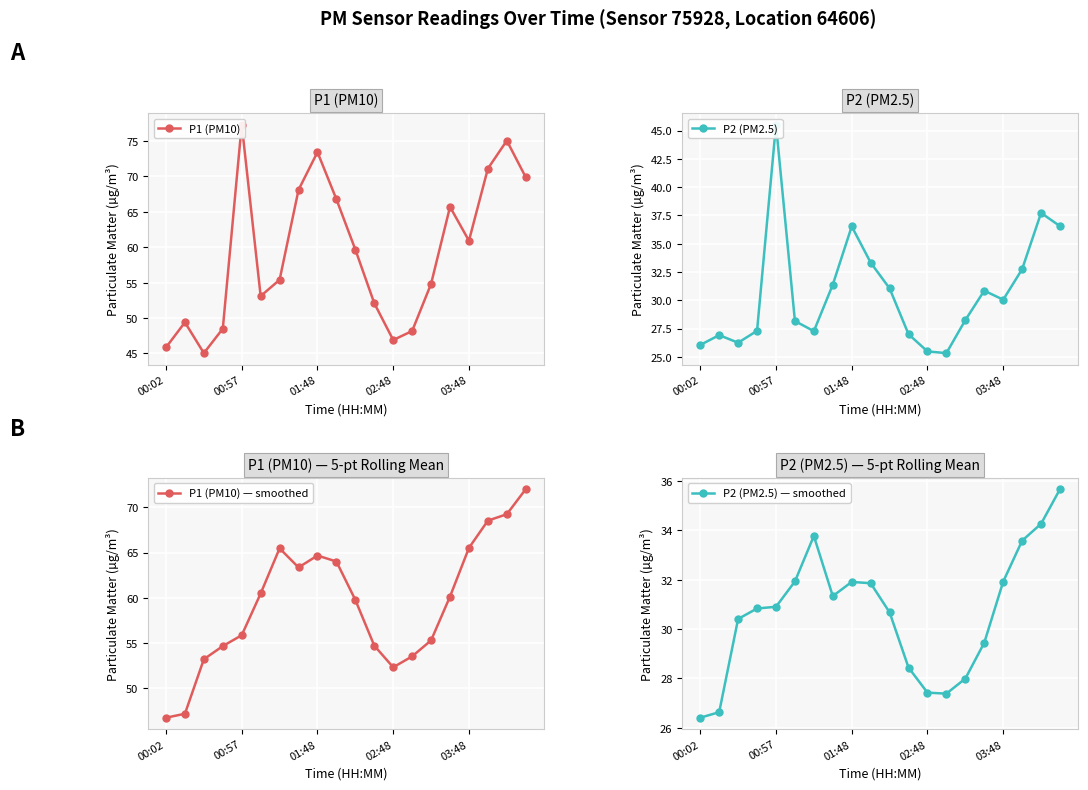

What is the difference between the second highest and second lowest values in the P2 (PM2.5) series?

12.2